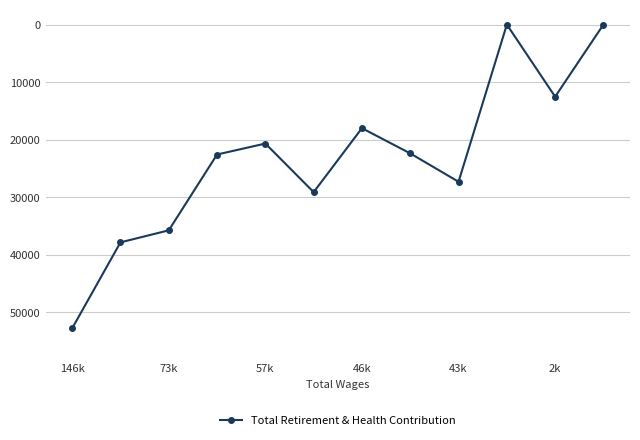

What is the difference between the second highest and second lowest values?

37870